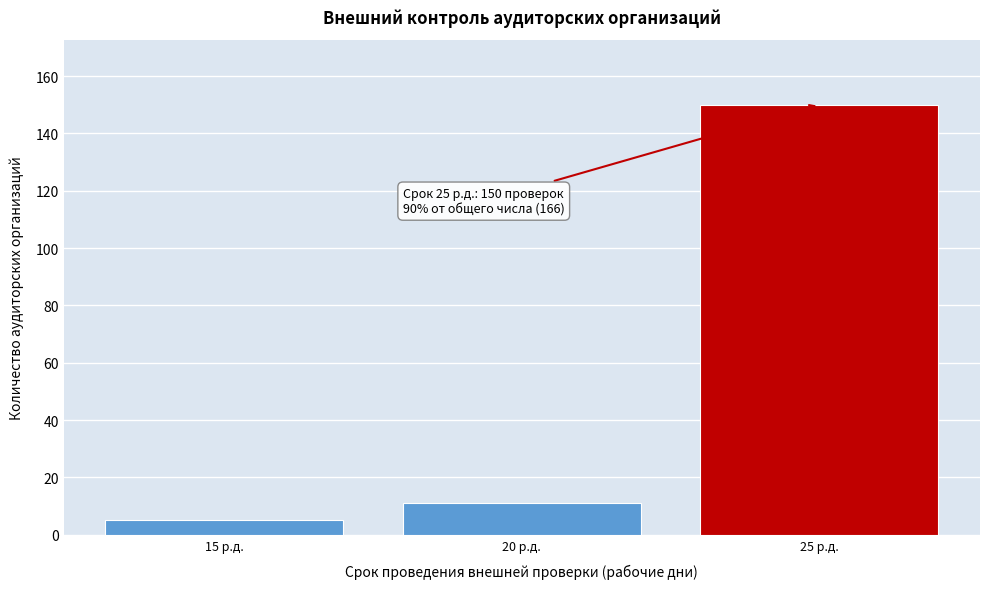

Reading left to right, what are all the values shown in this chart?

15 р.д.=5	20 р.д.=11	25 р.д.=150